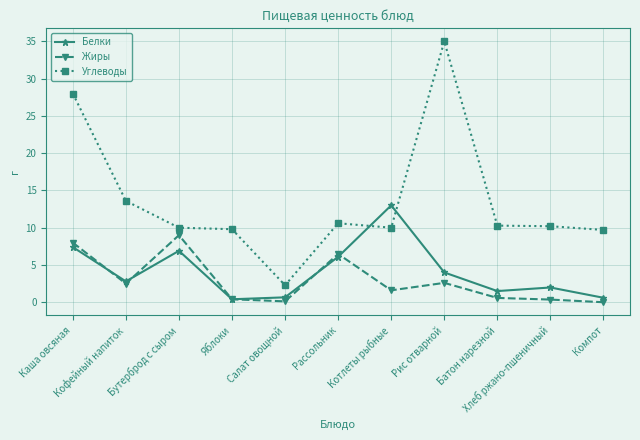

What are all the series names shown in the legend?

Белки, Жиры, Углеводы